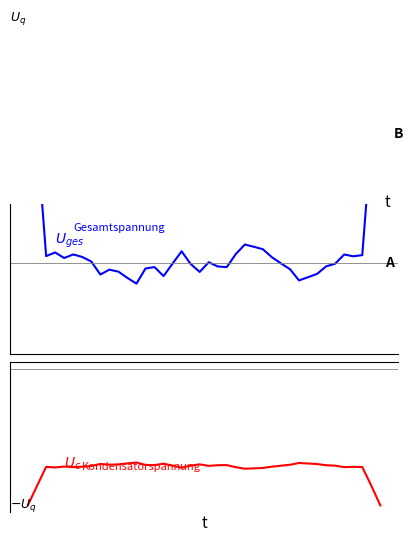

Is the value of intensity(dBm) smoothed at 23 greater than the value of intensity(dBm) inverted at 21?

Yes